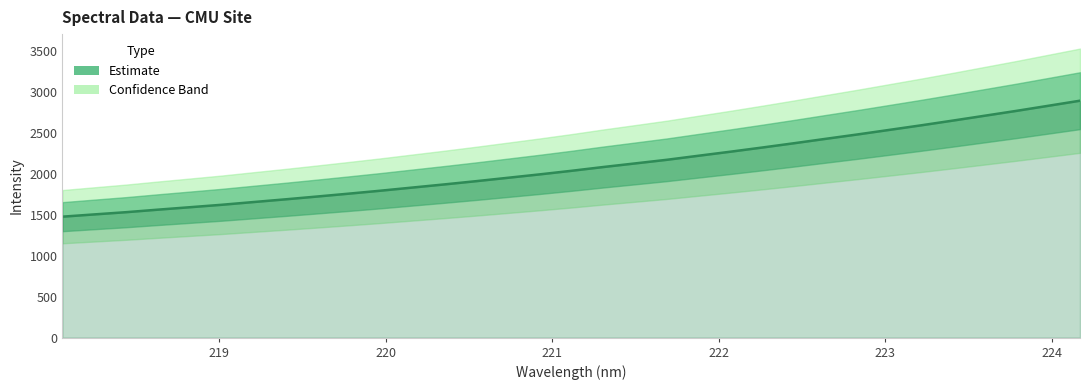

Is it true that the value at 20 is 686.1?

False